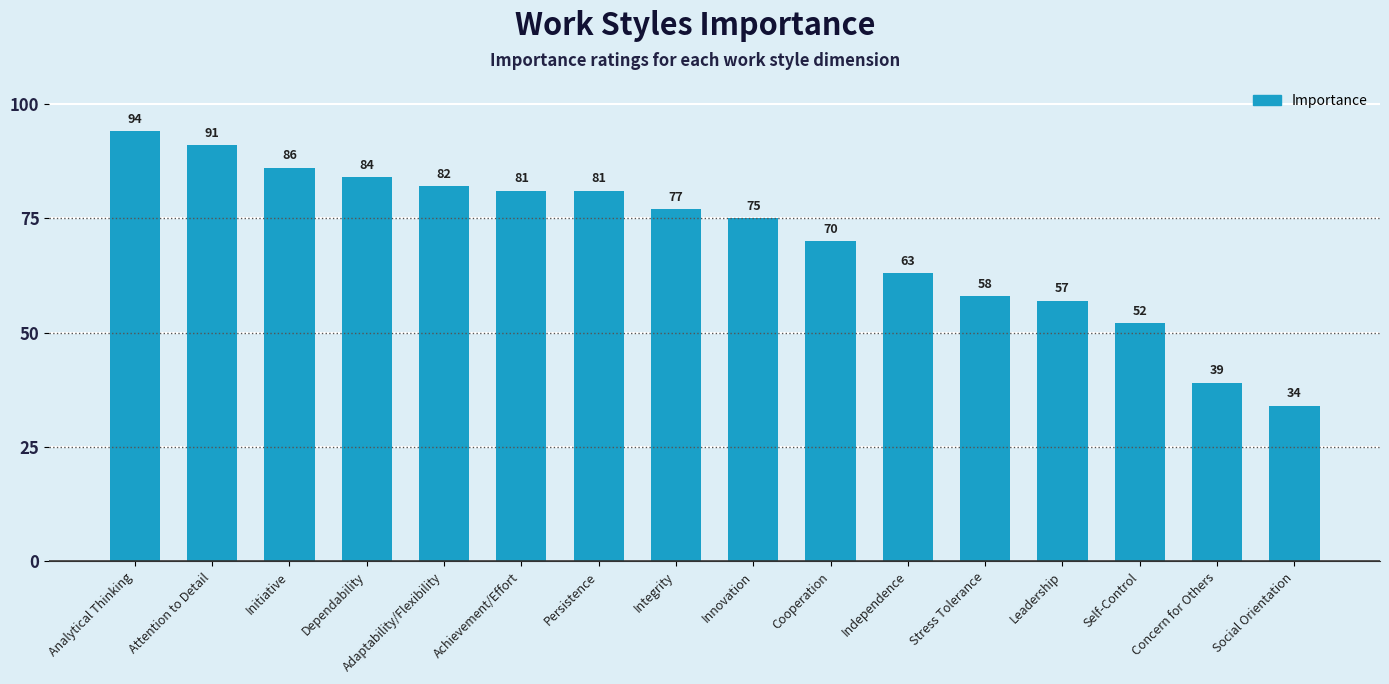

What is the difference between the second highest and second lowest values?

52